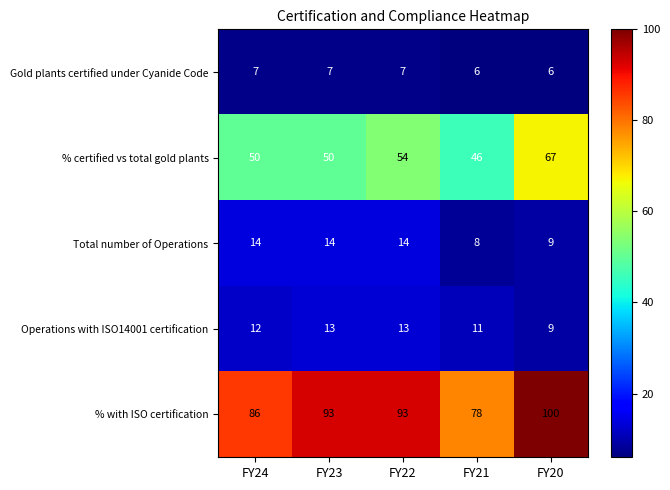

Count the % with ISO certification values in the range 86 to 93.

3